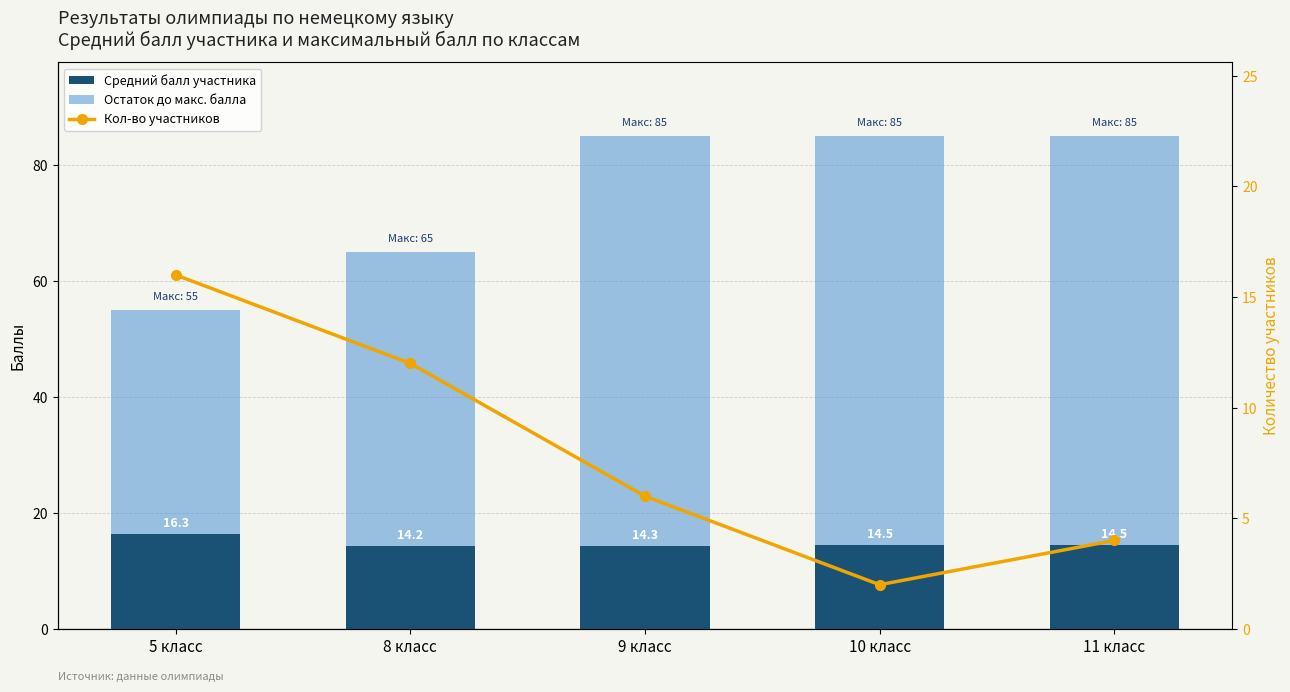

Reading right to left, extract all data points from this chart.

Средний балл участника: 11 класс=14.5	10 класс=14.5	9 класс=14.3	8 класс=14.2	5 класс=16.3
Остаток до макс. балла: 11 класс=70.5	10 класс=70.5	9 класс=70.7	8 класс=50.8	5 класс=38.7
Кол-во участников: 11 класс=4.0	10 класс=2.0	9 класс=6.0	8 класс=12.0	5 класс=16.0